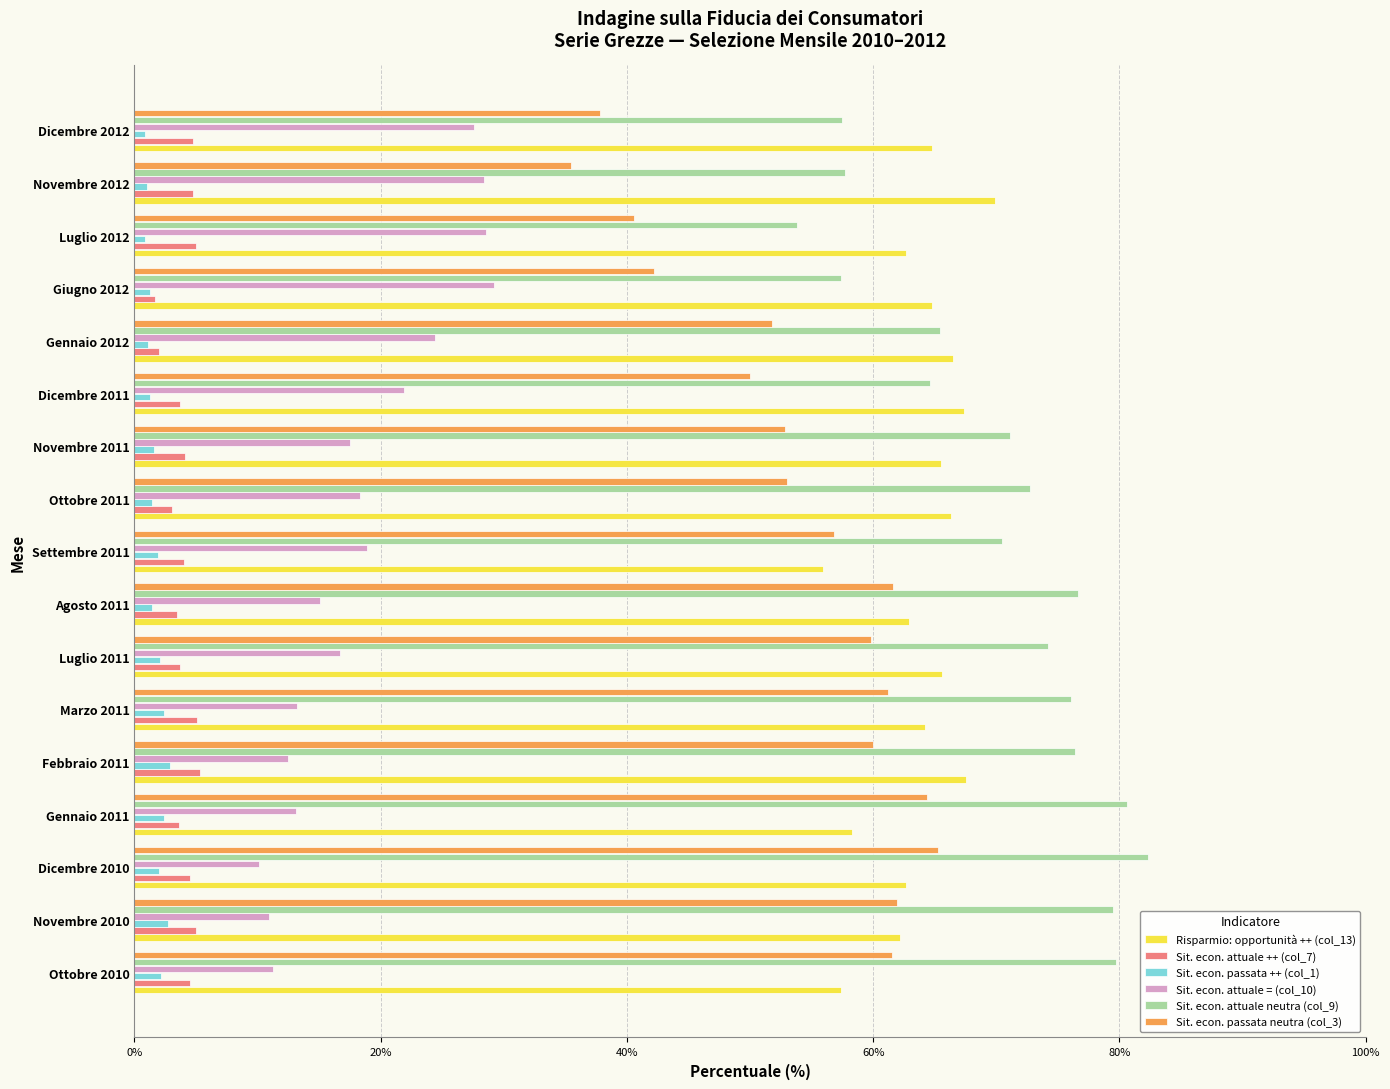

Which series has the largest total across all categories?

Sit. econ. attuale neutra (col_9)